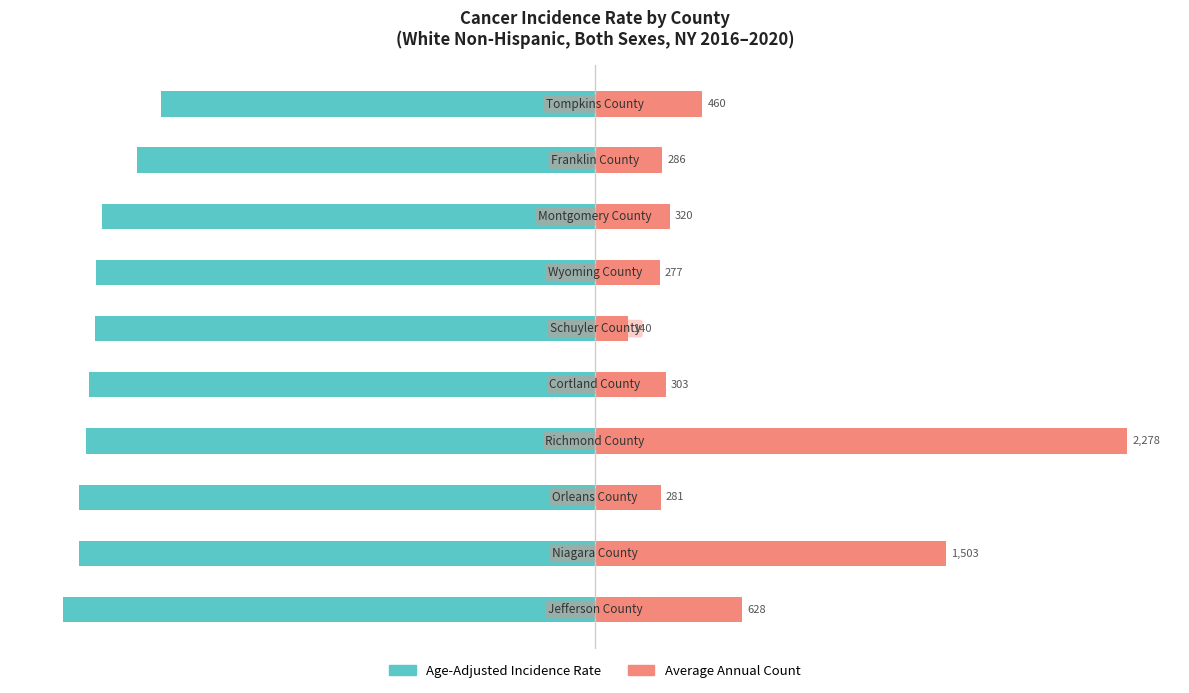

Which series has the largest total across all categories?

Average Annual Count